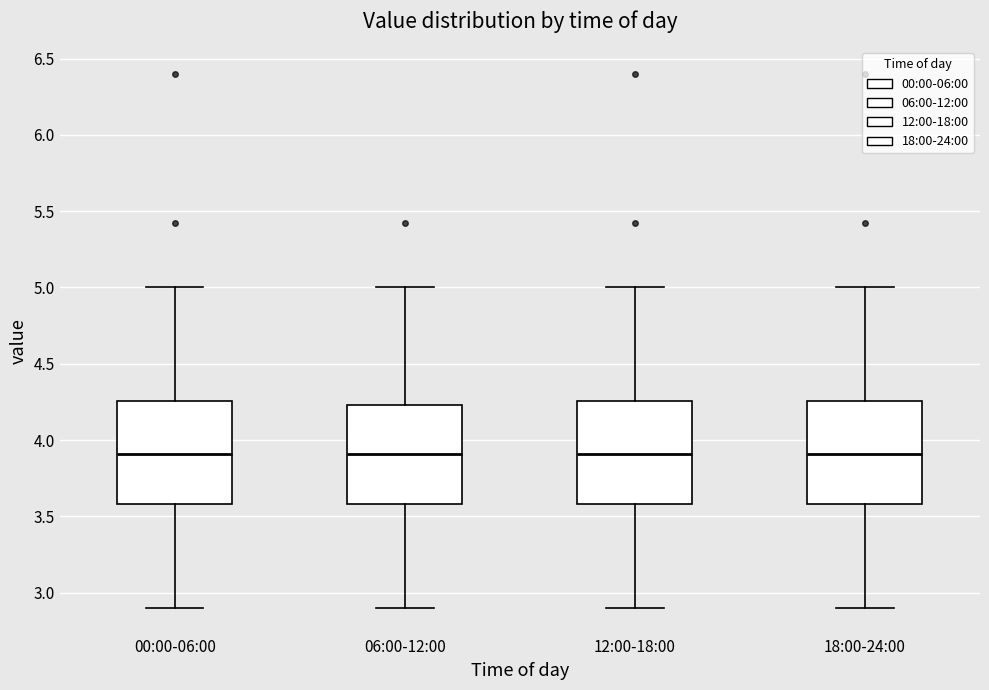

Reading left to right, read every box against the y-axis: the position of its median line, the range the box covers, and the ends of its whiskers. The values are not printed on the chart, so give them approximately, as read against the axis.

00:00-06:00: median 3.90, box 3.60 to 4.25, whiskers 2.90 to 5.00
06:00-12:00: median 3.90, box 3.60 to 4.25, whiskers 2.90 to 5.00
12:00-18:00: median 3.90, box 3.60 to 4.25, whiskers 2.90 to 5.00
18:00-24:00: median 3.90, box 3.60 to 4.25, whiskers 2.90 to 5.00